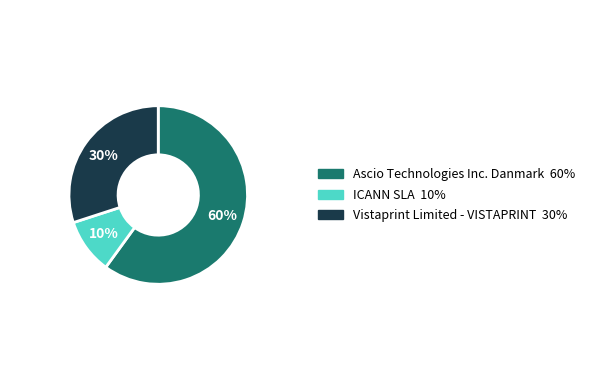

How many segments does this pie chart have?

3